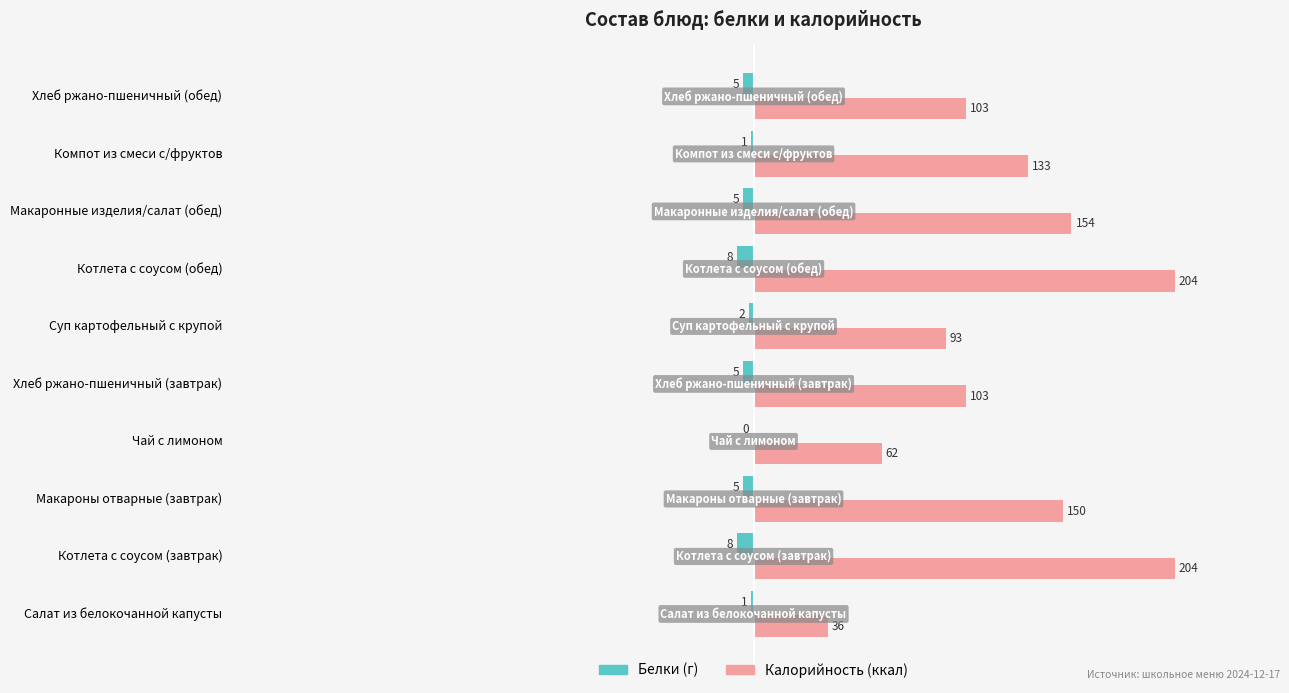

What are all the series names shown in the legend?

Белки (г), Калорийность (ккал)